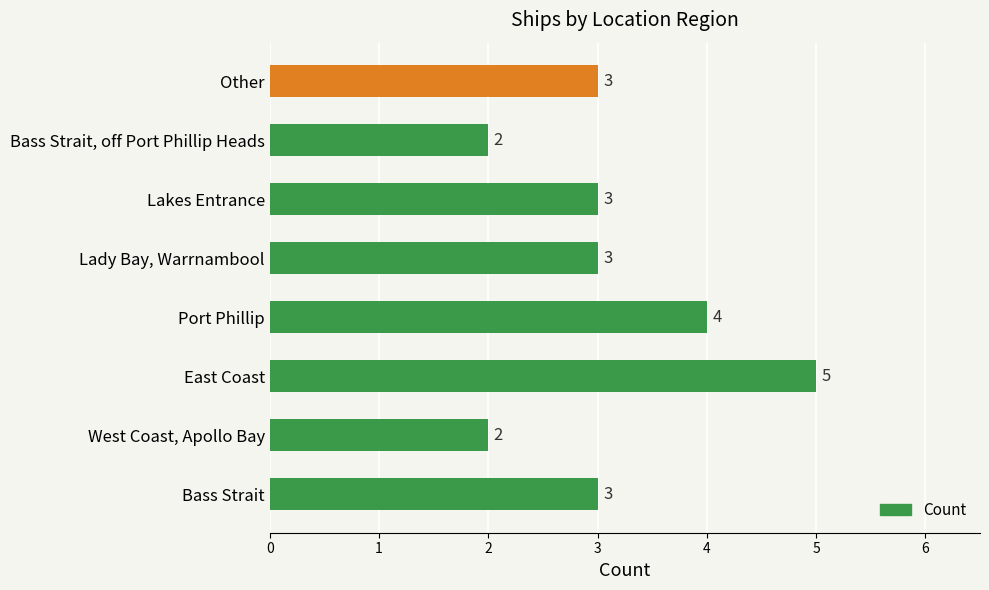

Reading bottom to top, what are all the values shown in this chart?

3	2	5	4	3	3	2	3